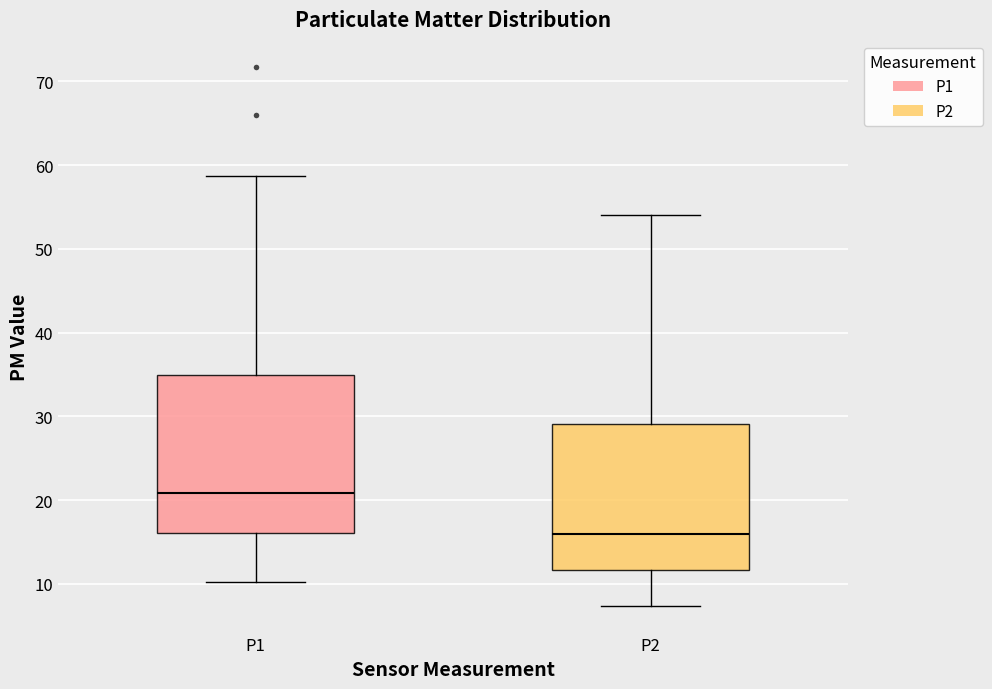

Reading left to right, read every box against the y-axis: the position of its median line, the range the box covers, and the ends of its whiskers. The values are not printed on the chart, so give them approximately, as read against the axis.

P1: median 21, box 16 to 35, whiskers 10 to 59
P2: median 16, box 12 to 29, whiskers 7 to 54